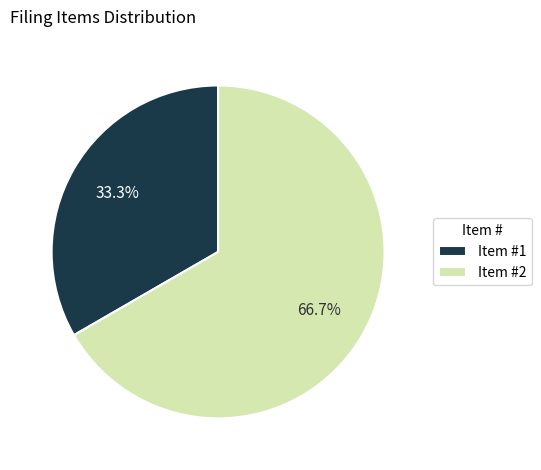

To the nearest percent, what percentage of the pie is Item #2?

67%